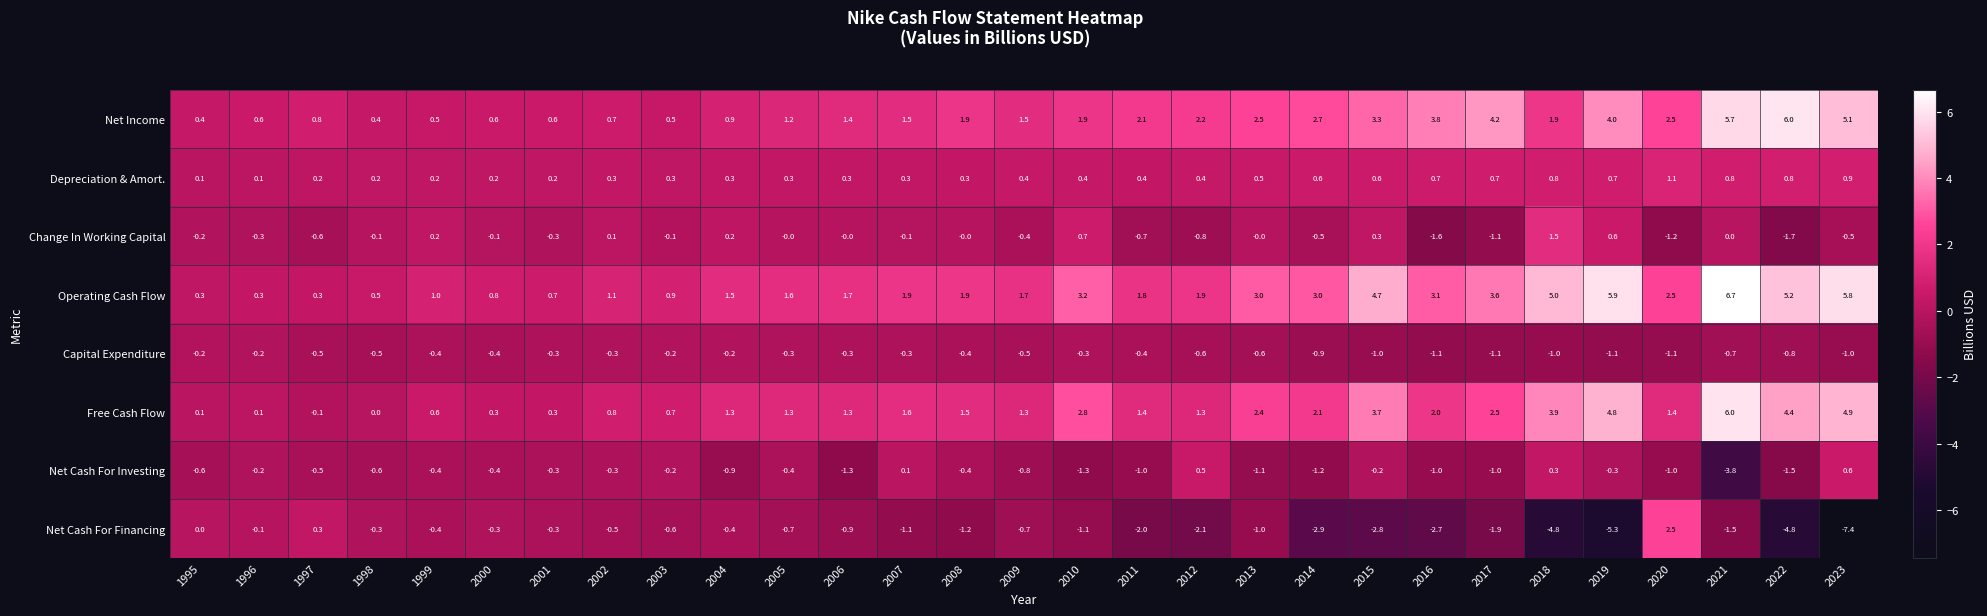

What is the spread (max minus min) of values at 2021?

10.5